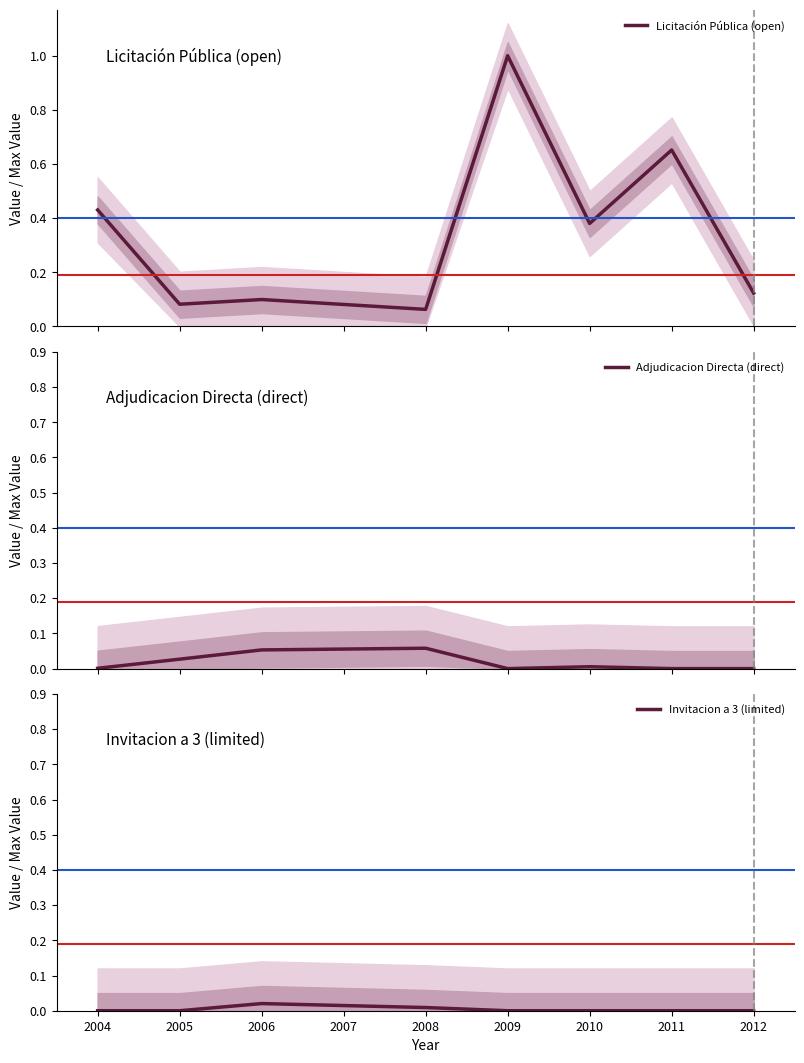

The value of Invitacion a 3 (limited) at 2010 is 0.0. True or false?

True